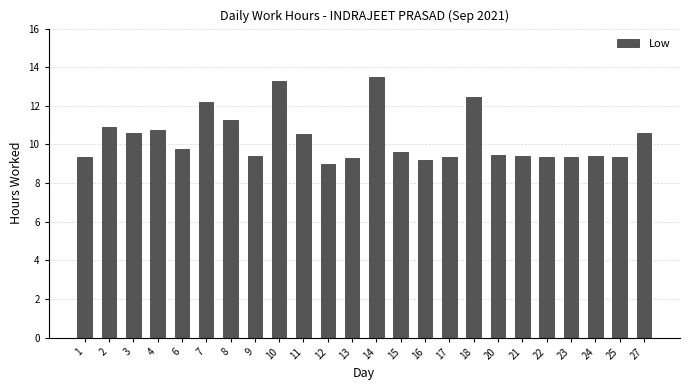

What is the difference between the second highest and second lowest values?

4.1